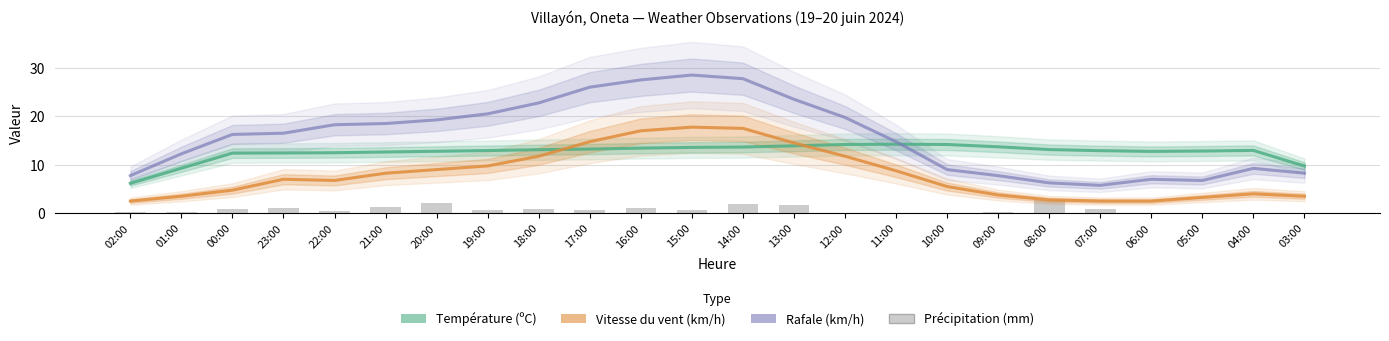

How many series are shown in this chart?

4